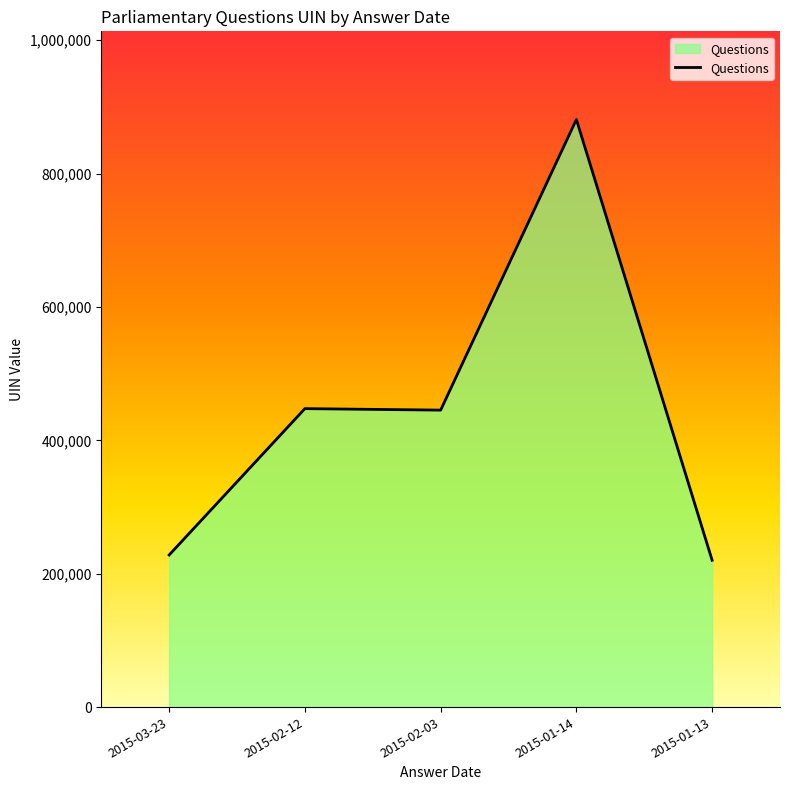

What position from the right is 2015-03-23?

5